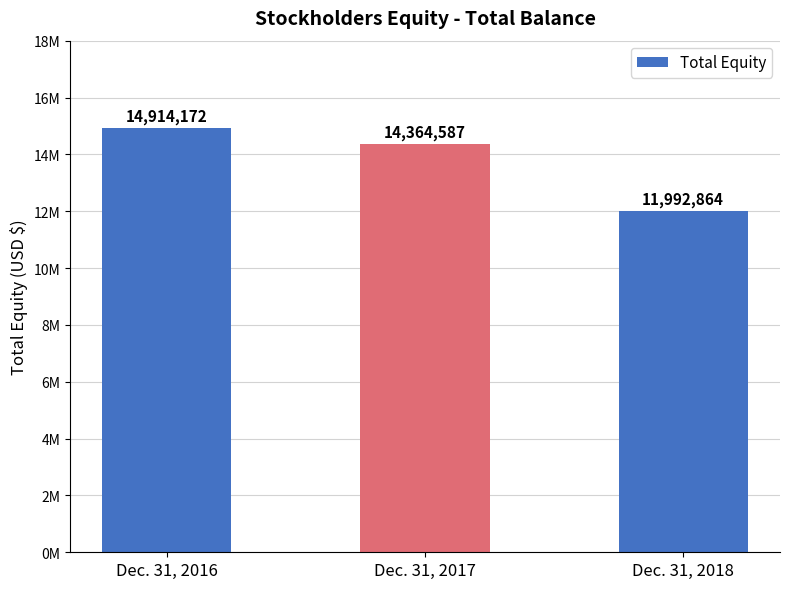

Does the chart contain any negative values?

No